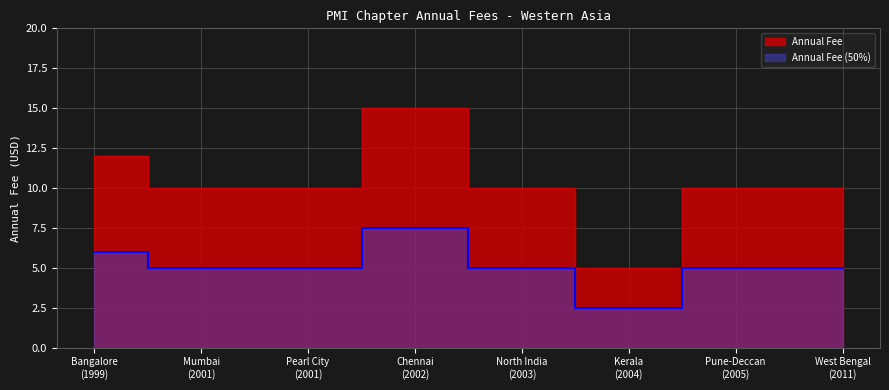

Which label corresponds to the smallest value in the chart?

Kerala
(2004)